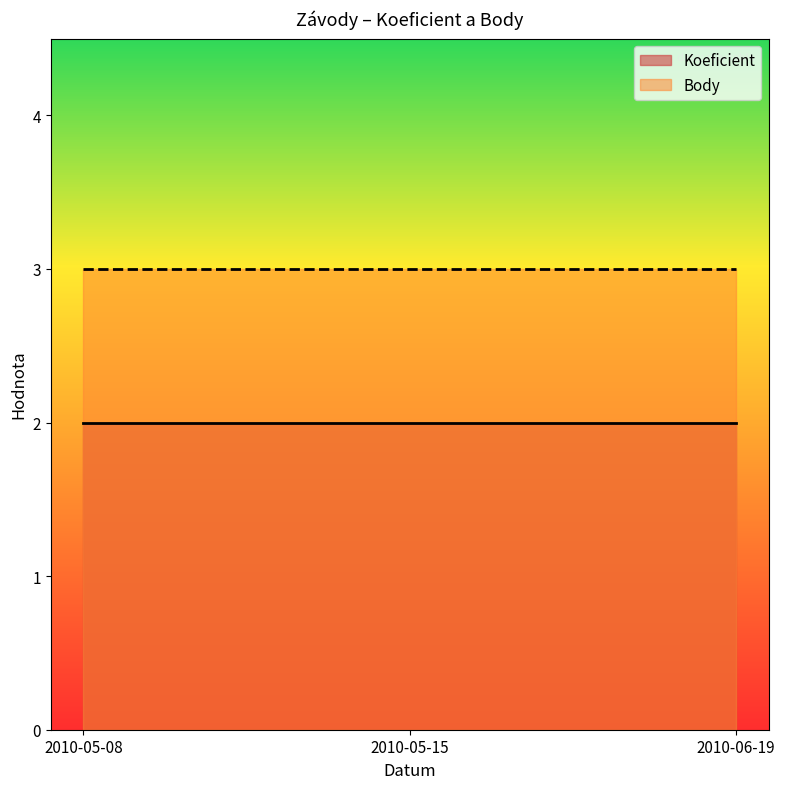

How many series are shown in this chart?

2